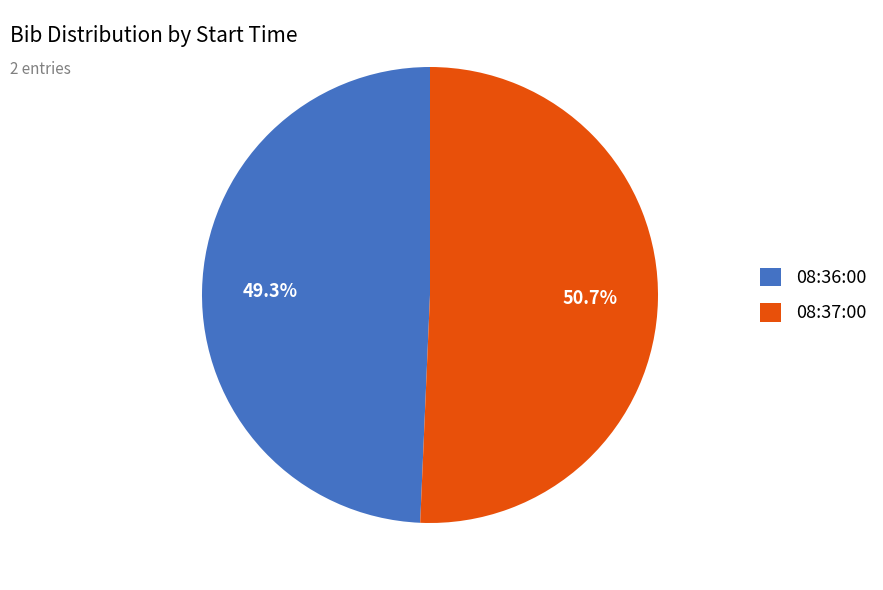

Combined, do 08:36:00 and 08:37:00 account for over 50%?

Yes